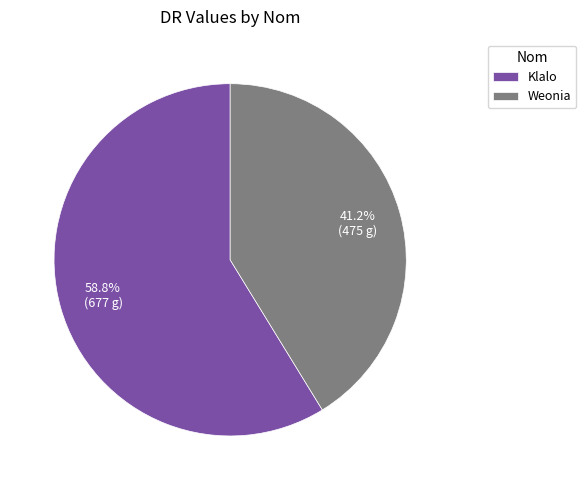

What is the ratio of the value at Klalo to the value at Weonia?

1.4